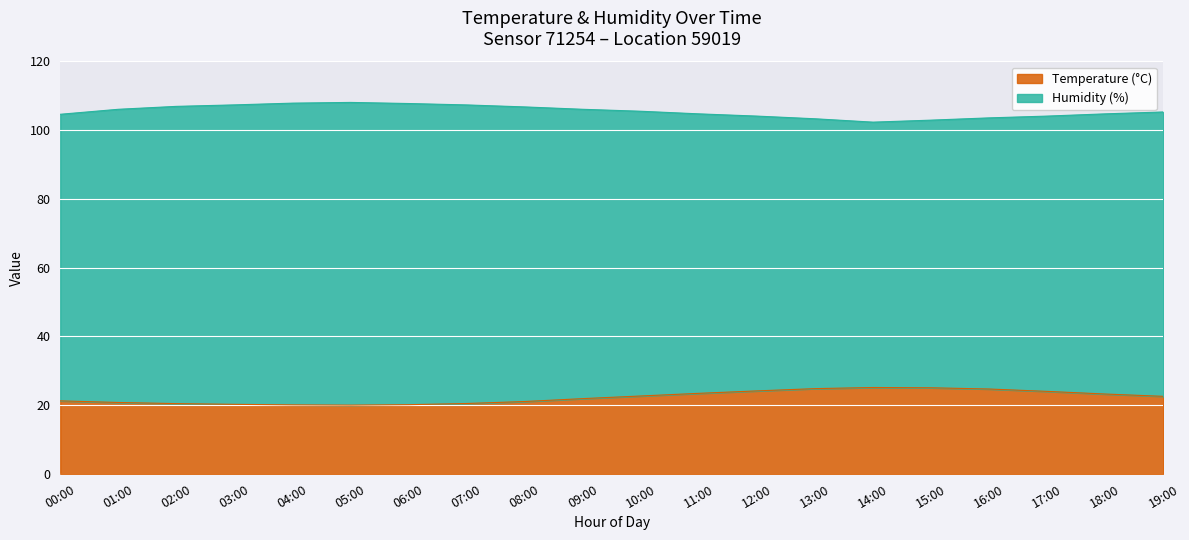

Between 07:00 and 17:00, which is larger?

17:00